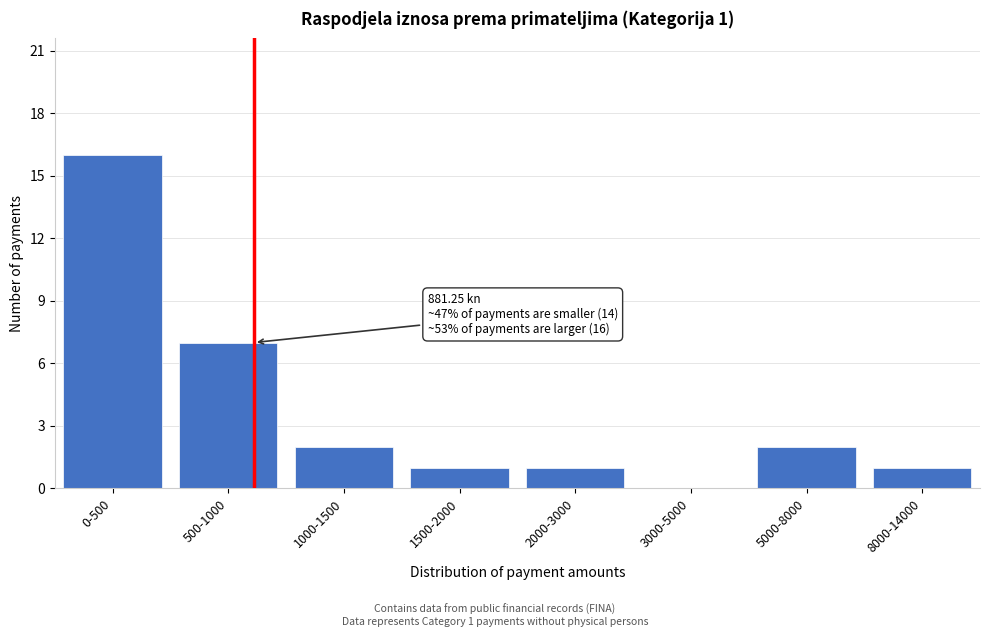

Reading left to right, extract all data points from this chart.

0-500=16	500-1000=7	1000-1500=2	1500-2000=1	2000-3000=1	3000-5000=0	5000-8000=2	8000-14000=1